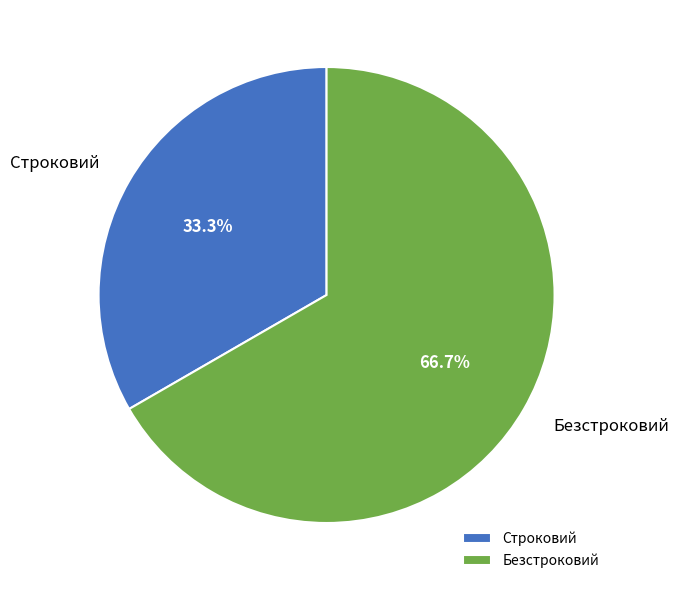

True or false: Строковий accounts for 40% of the total.

False